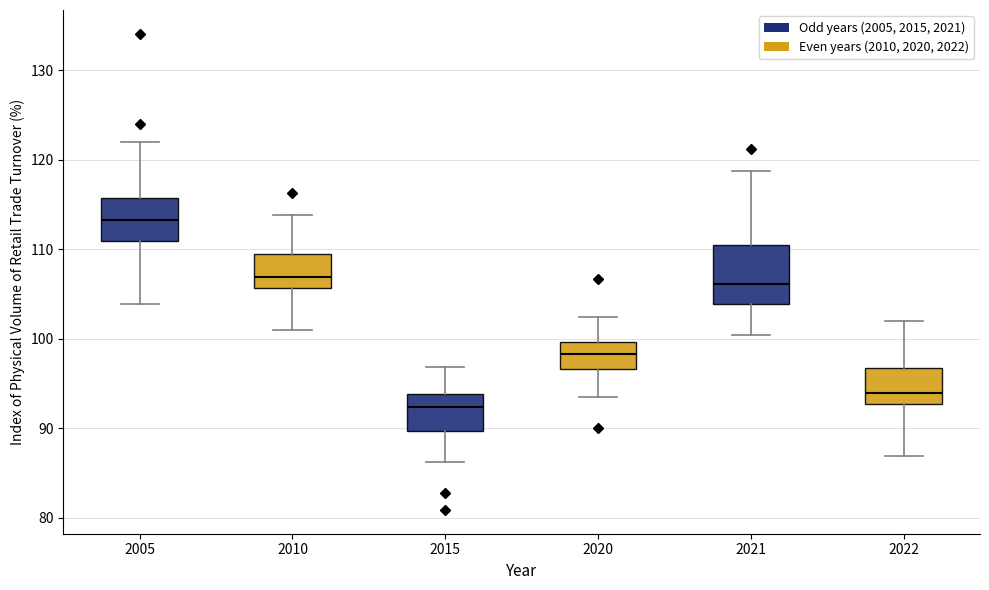

Which box has the lowest median line?

2015